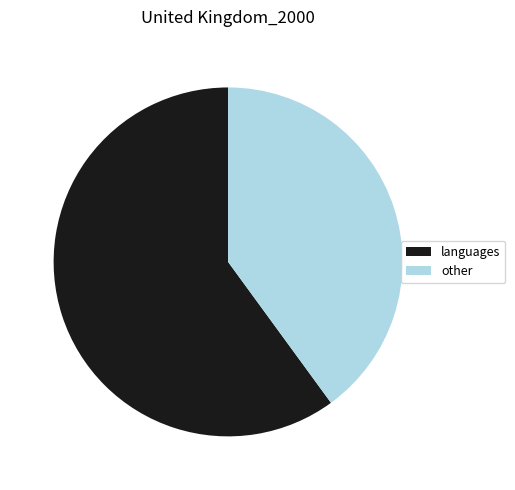

Which slice is the smallest?

other